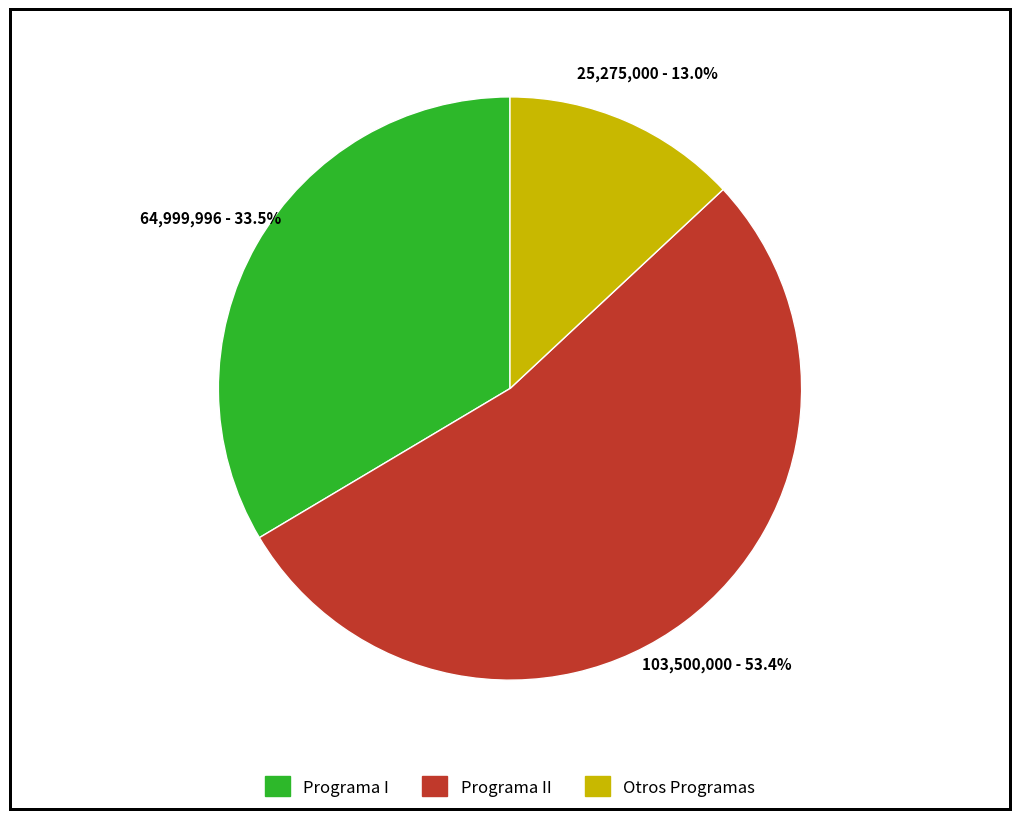

How many segments does this pie chart have?

3